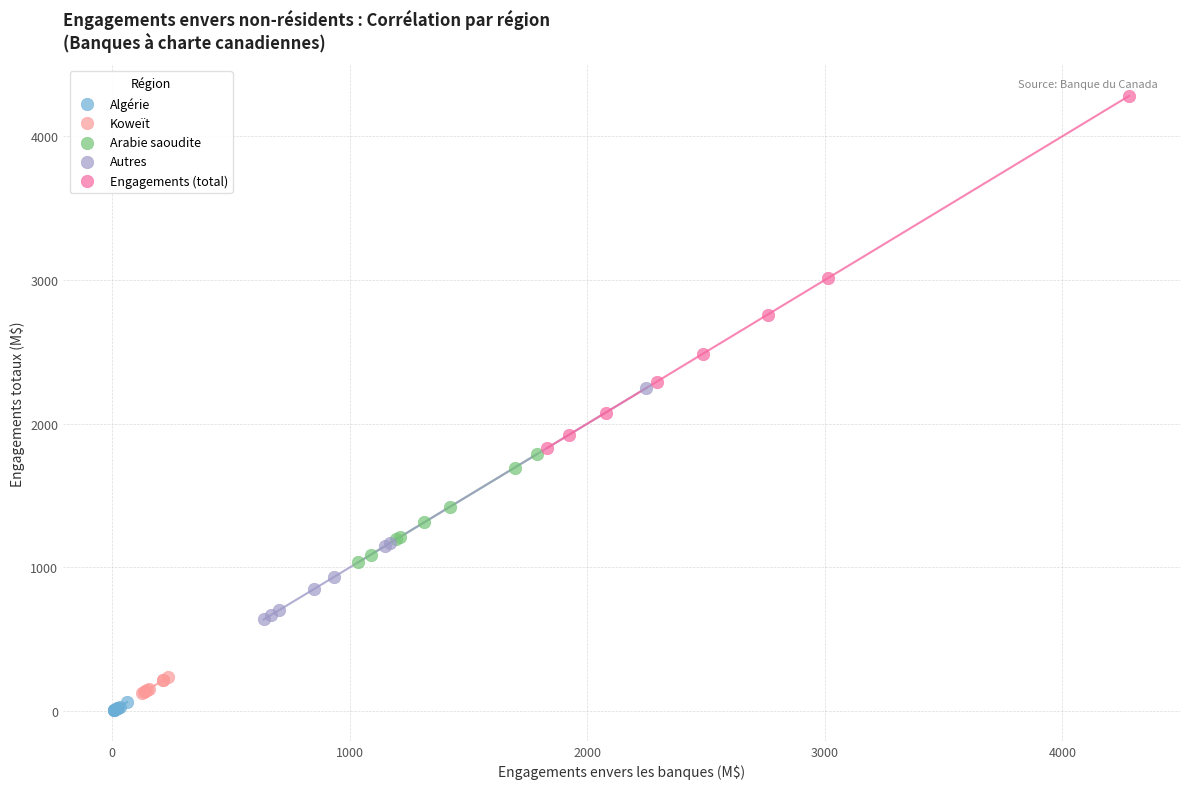

Which series reaches the maximum Y coordinate?

Engagements (total)